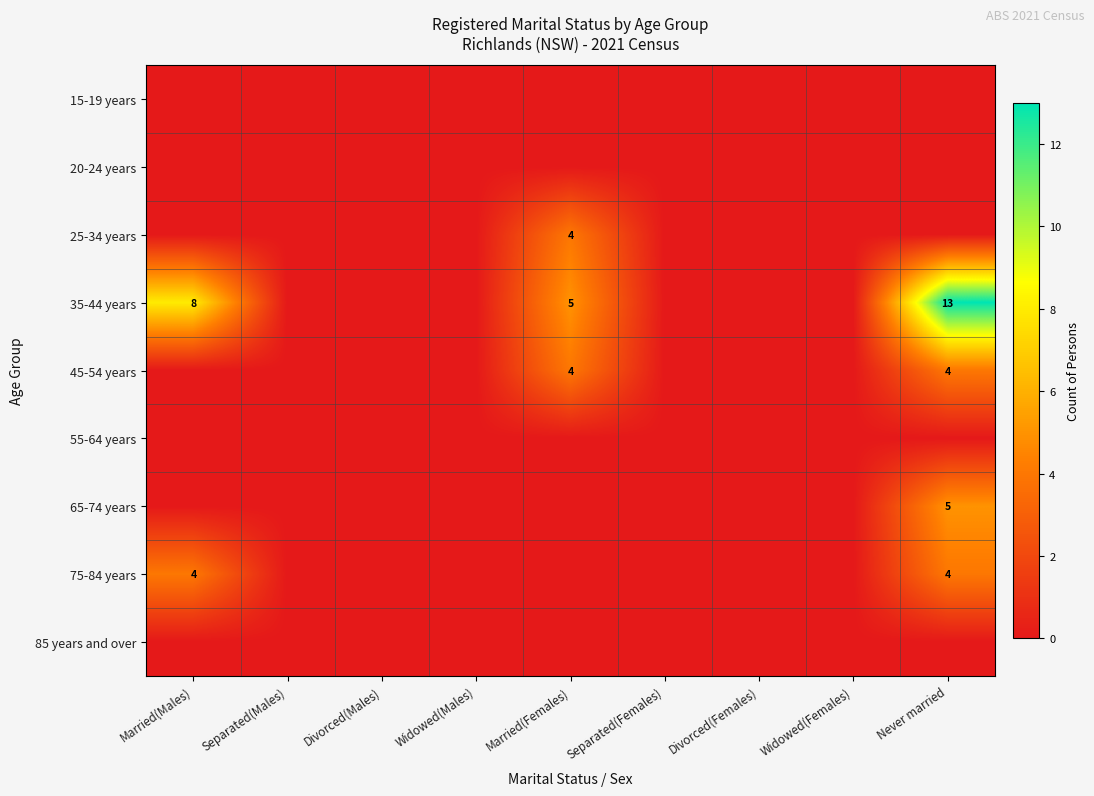

The value of 45-54 years at Never married is 4. True or false?

True